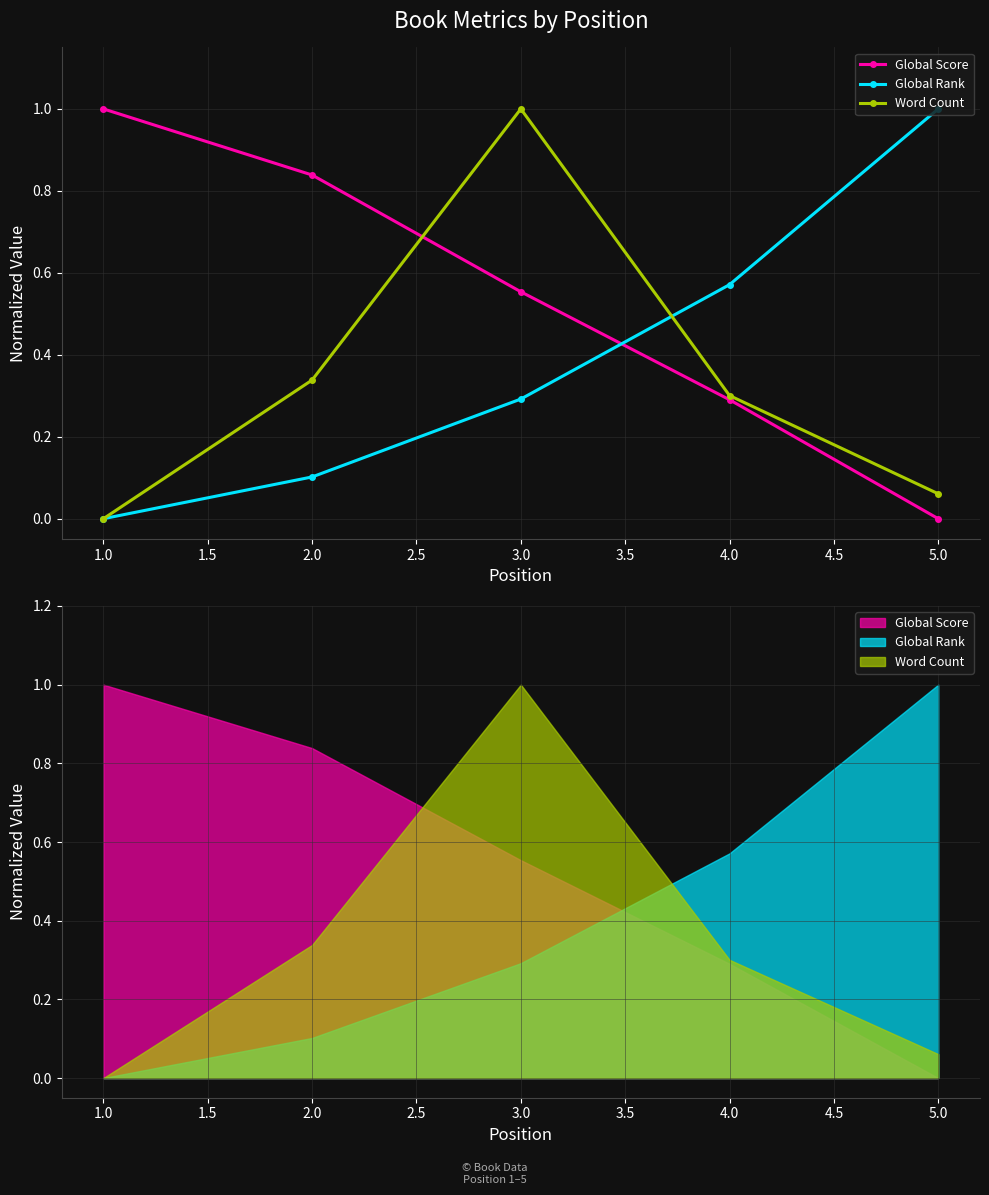

How many lines are shown in the chart?

3